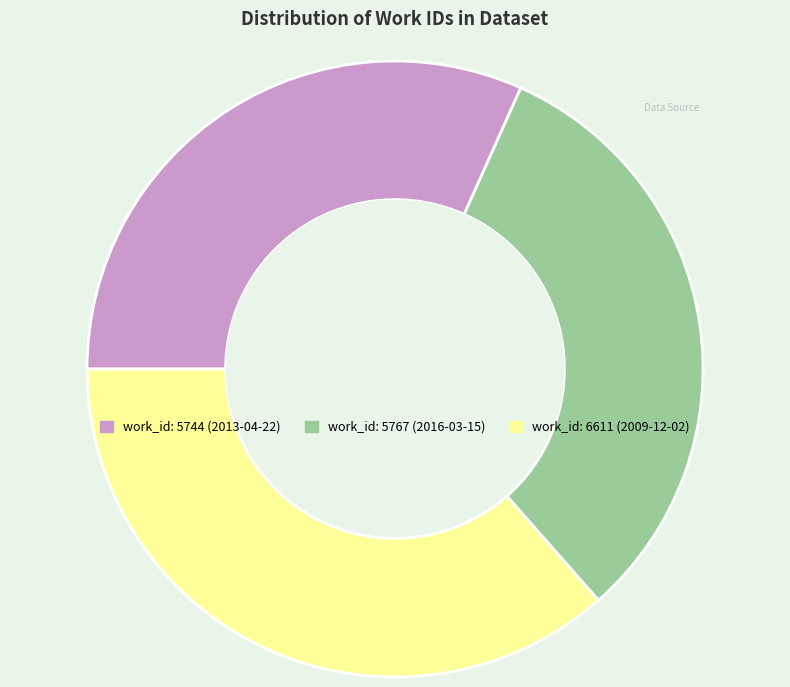

Is there a majority slice in this chart?

No